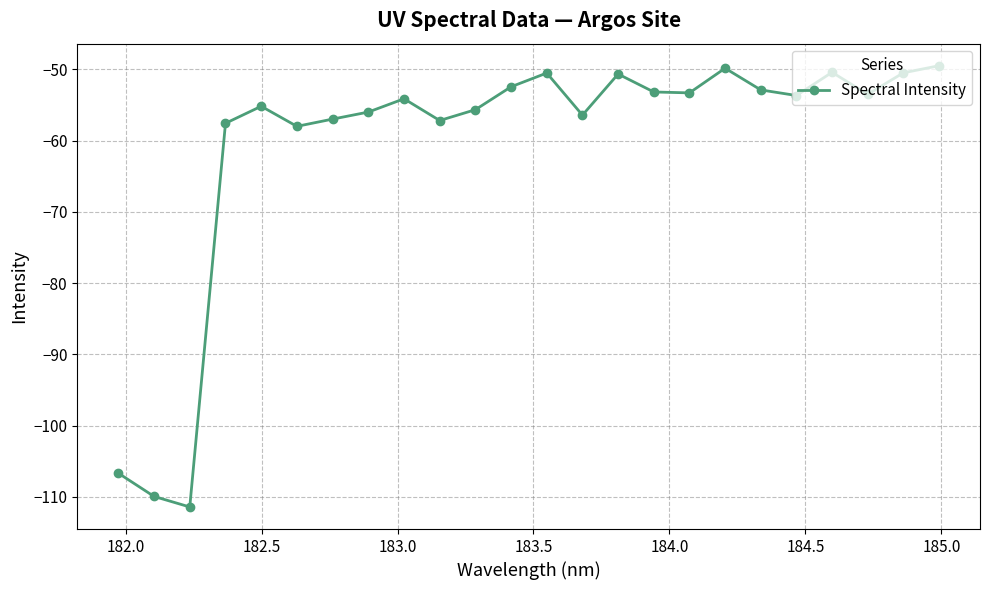

Count the number of data series in this chart.

1